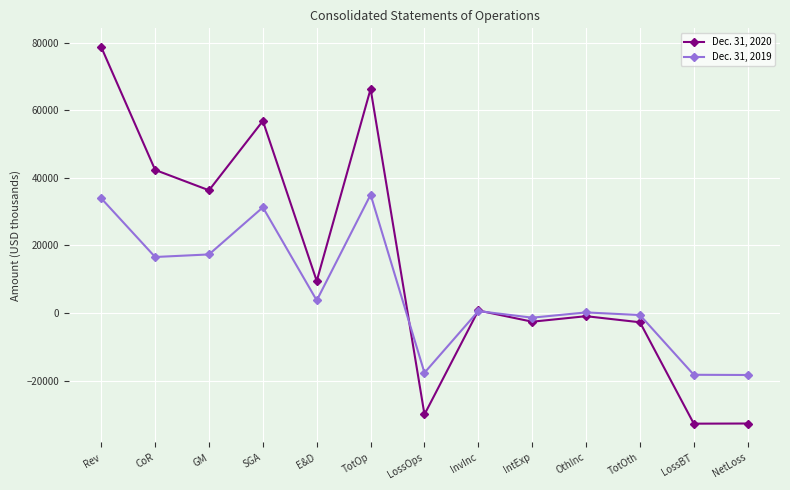

At which category is the sum across all series the highest?

Rev